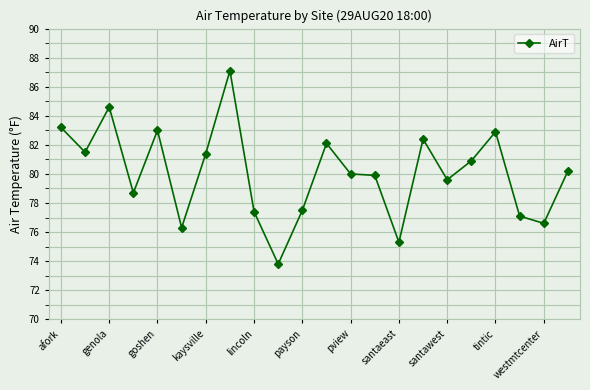

What is the value of the 7th point from the left?

81.4